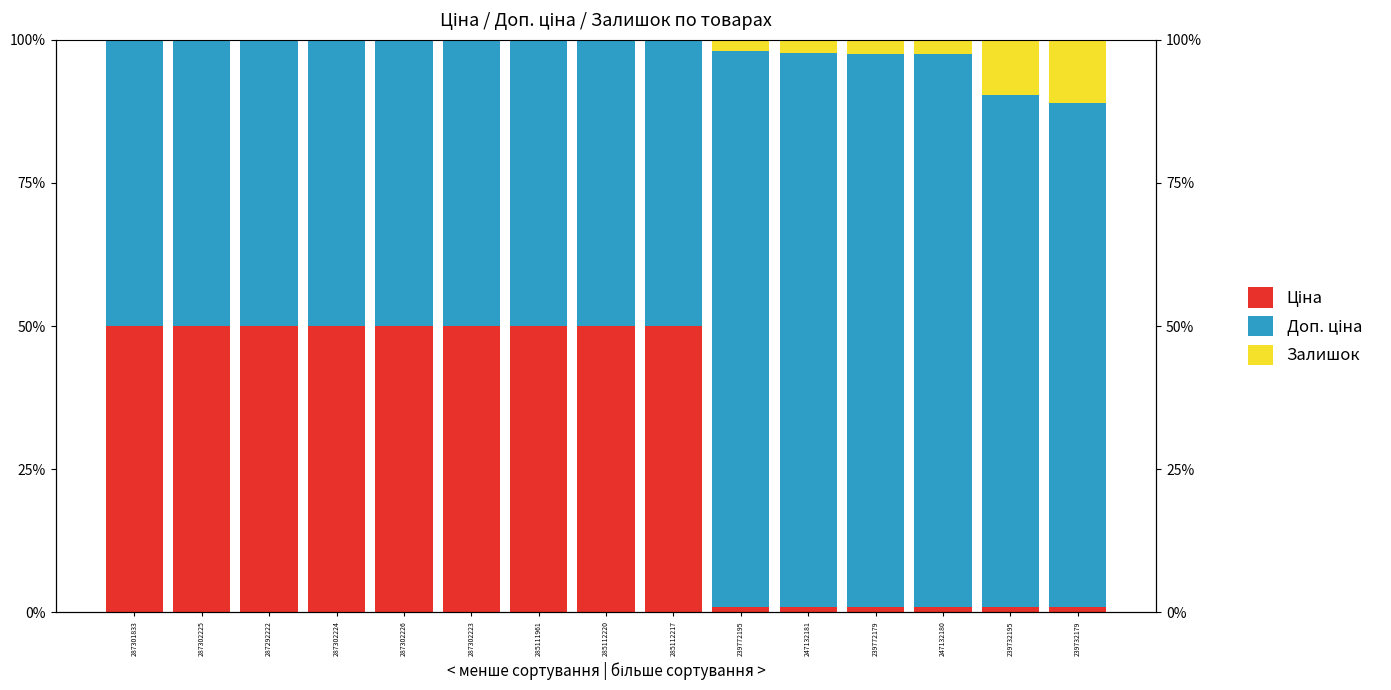

What is the total value across all series at 287302226?

100.0